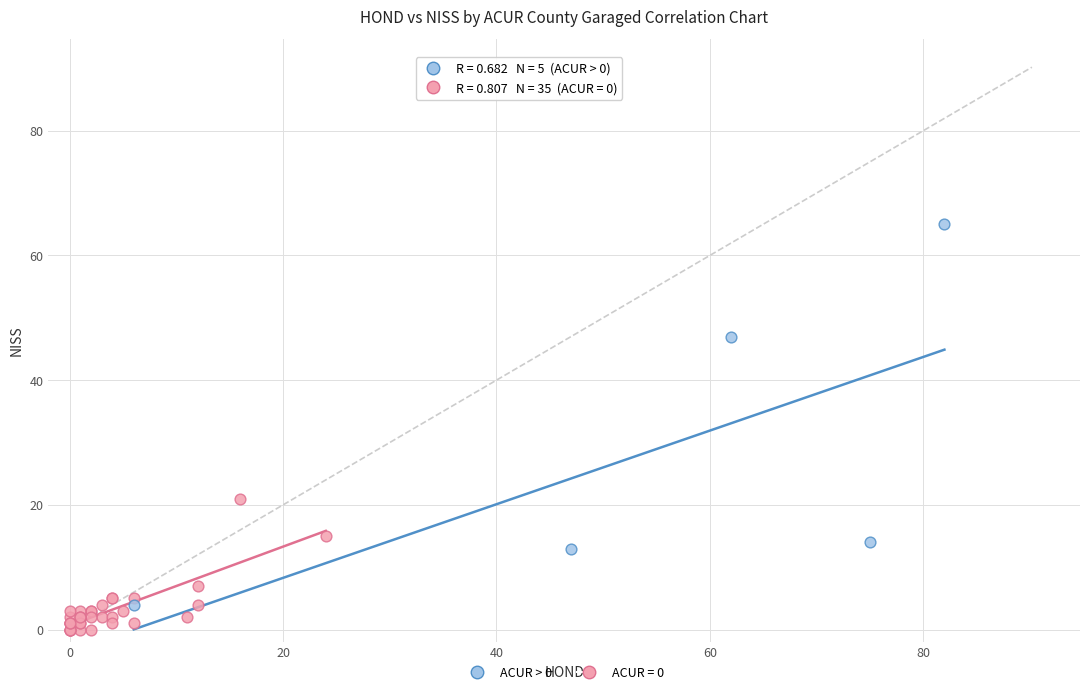

Which series reaches the maximum Y coordinate?

ACUR > 0